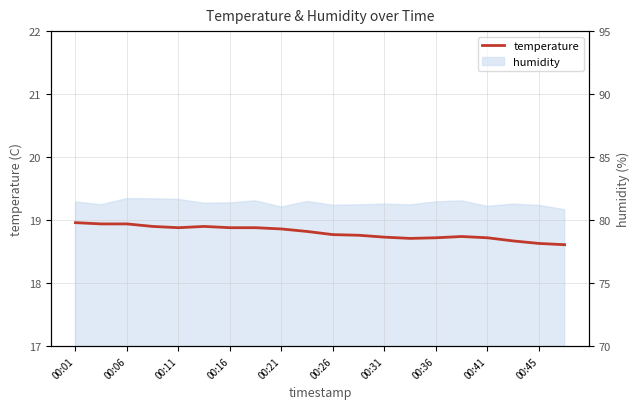

How many lines are shown in the chart?

1